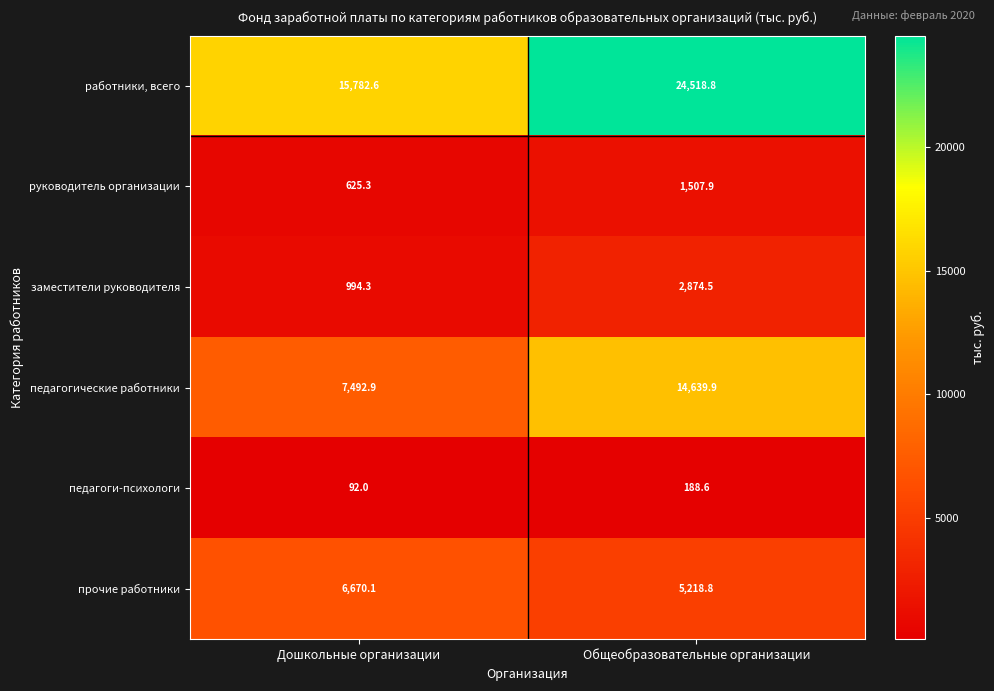

The value of работники, всего at Дошкольные организации is 24671.6. True or false?

False